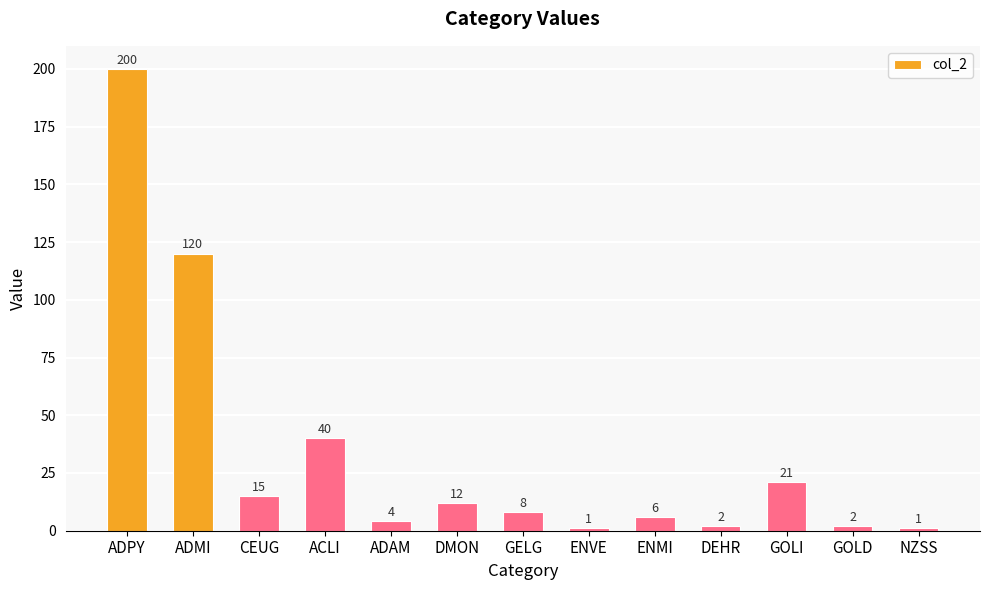

At which label does the data first exceed 8?

ADPY